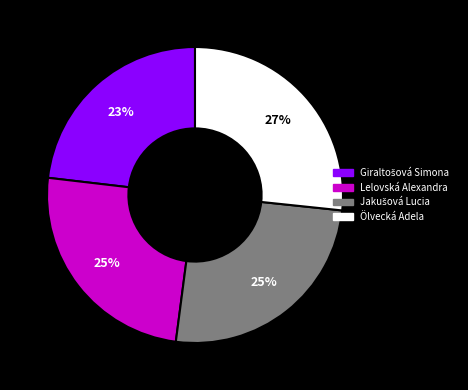

Is Ölvecká Adela the majority of the pie?

No